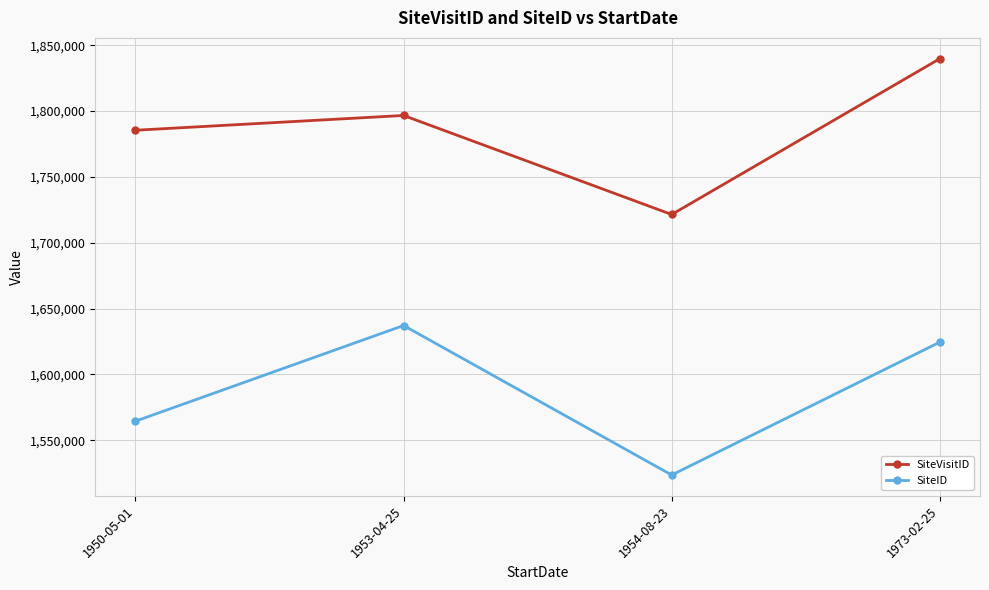

What is the label of the 4th point from the left?

1973-02-25